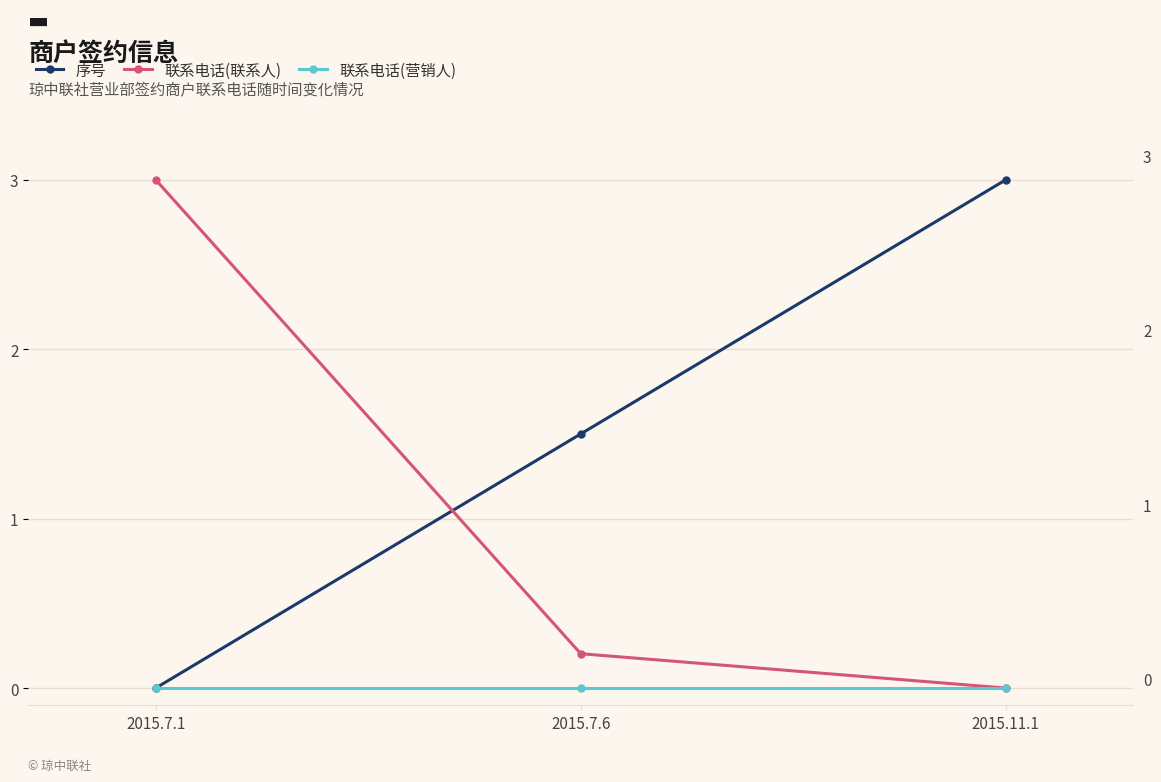

Which category has the lowest value in the 联系电话(营销人) series?

2015.7.1